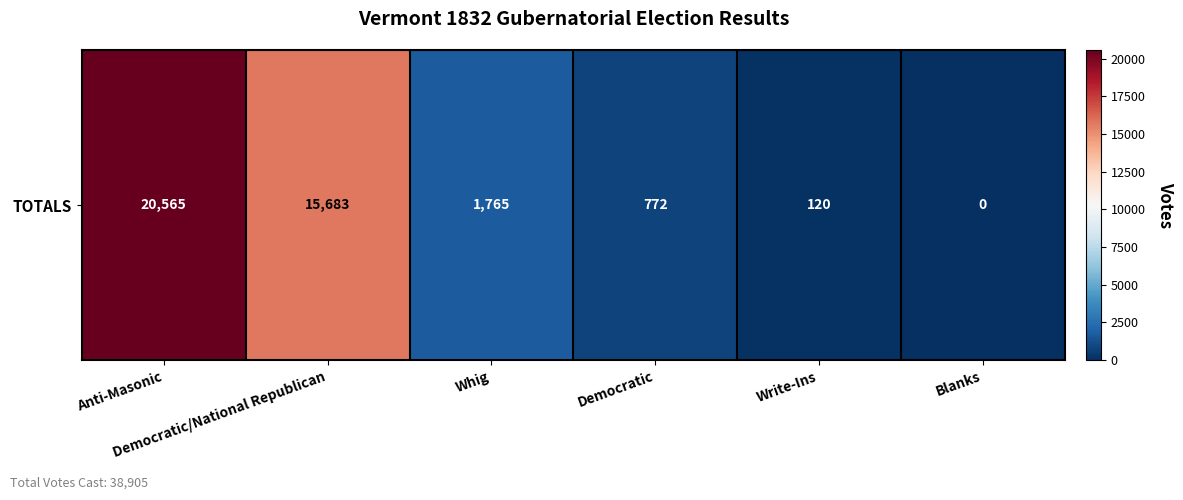

Reading right to left, what are all the values shown in this chart?

0	120	772	1765	15683	20565